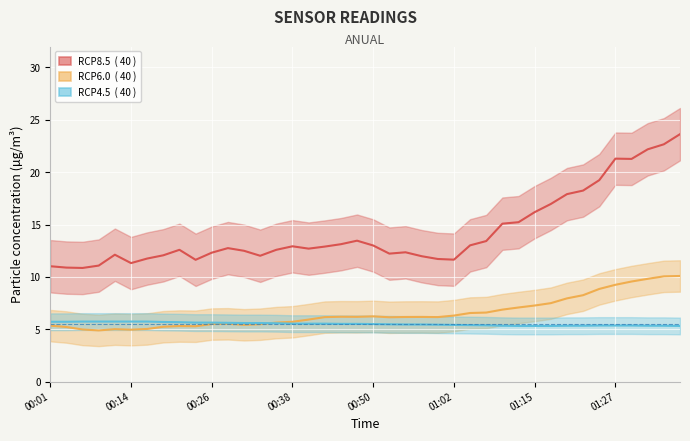

Is it true that RCP6.0 equals 7.5 at 31?

True